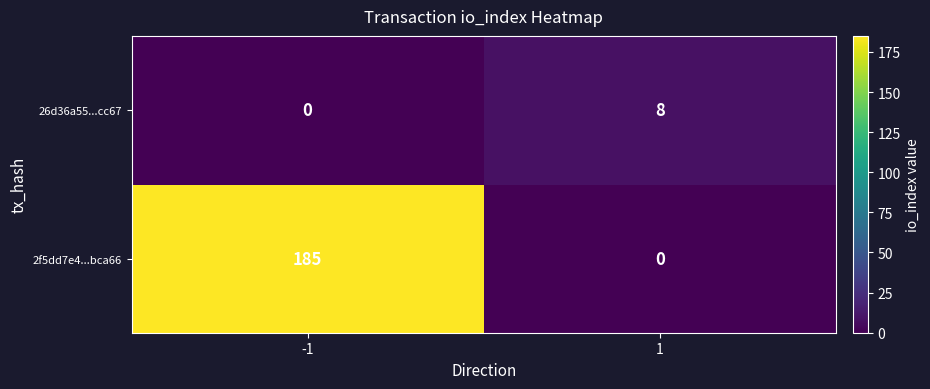

Rank the series by their average value, from highest to lowest.

2f5dd7e4...bca66, 26d36a55...cc67